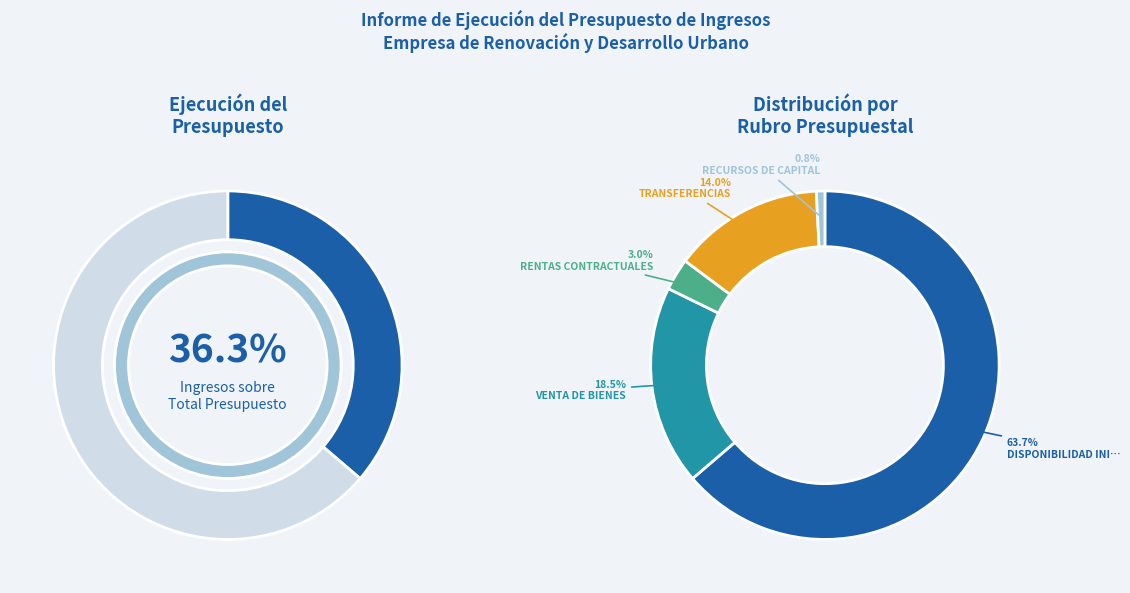

Approximately how many times larger is the value at RECURSOS DE CAPITAL compared to RENTAS CONTRACTUALES?

0.3